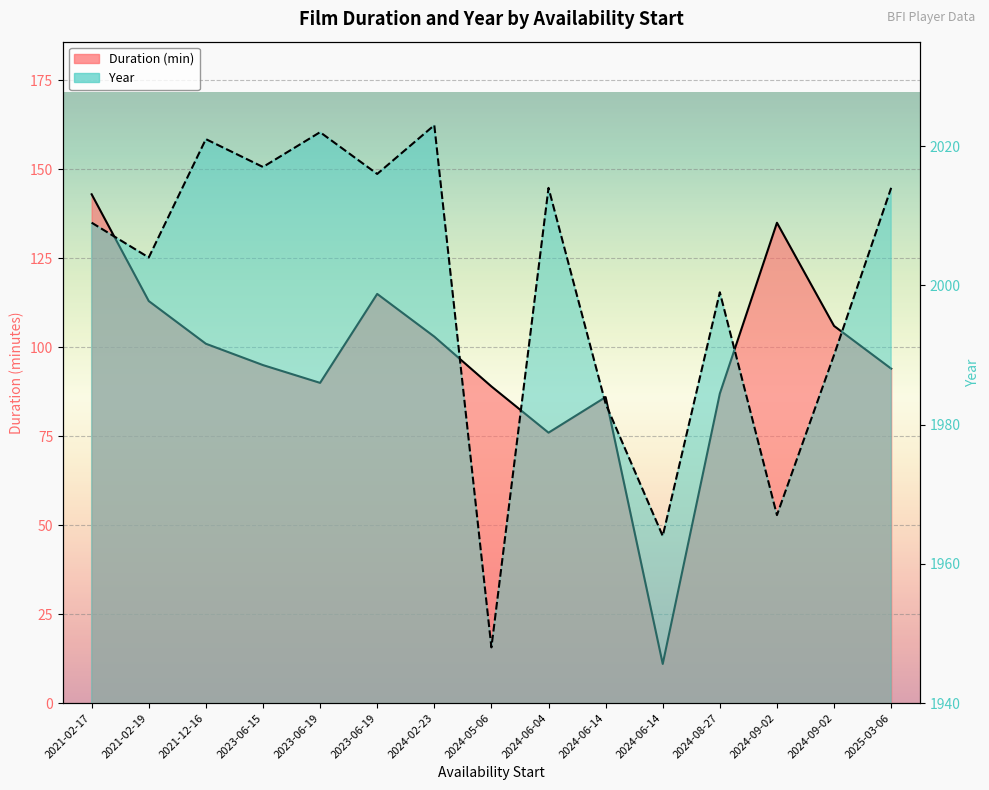

What are all the series names shown in the legend?

Duration, Year